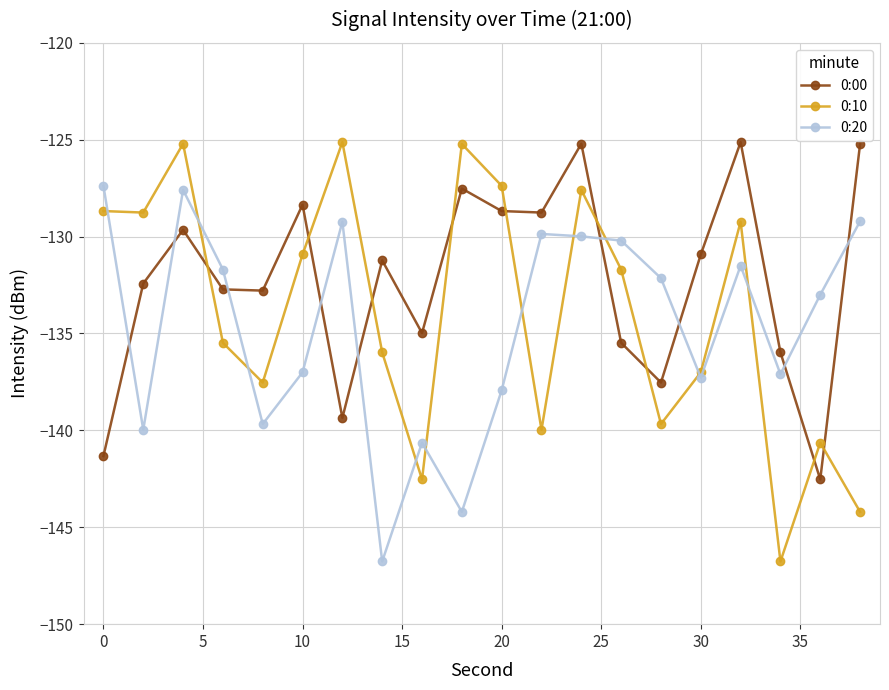

Which series has the largest range (max minus min)?

0:10